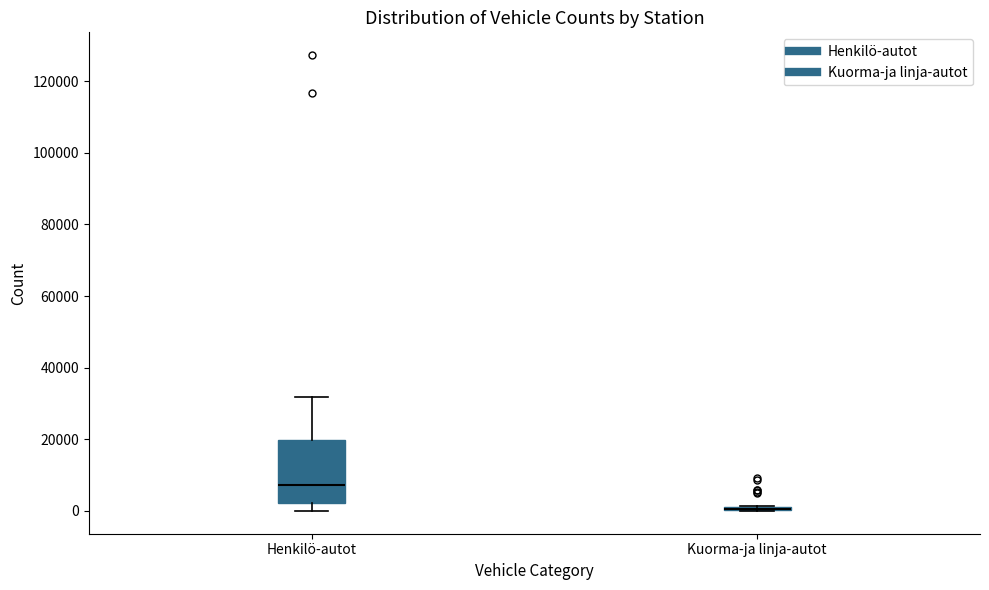

Which box is the tallest, from its lower edge to its upper edge?

Henkilö-autot